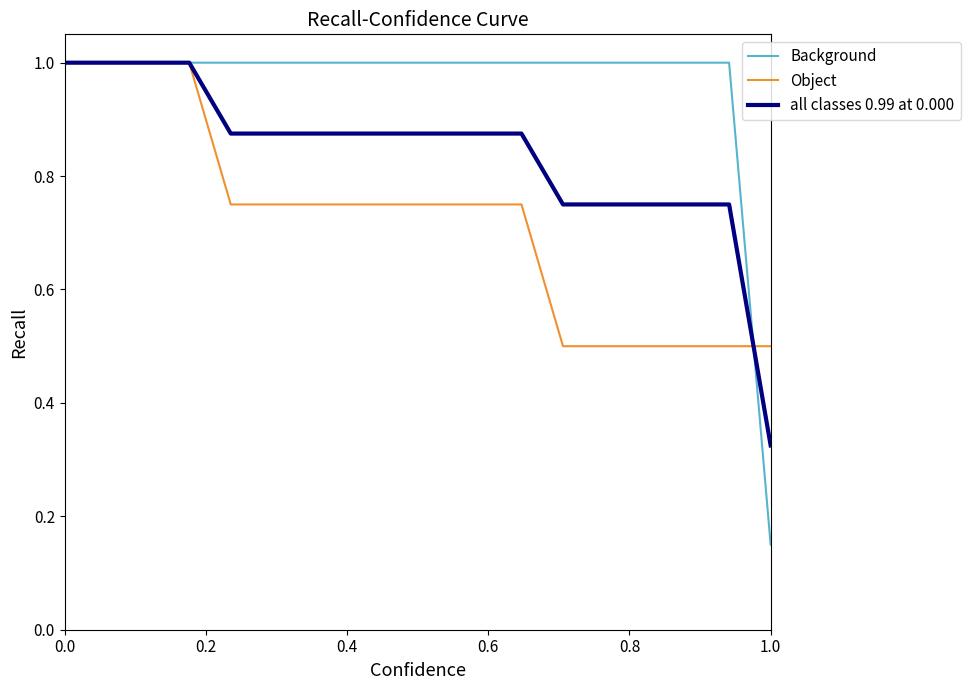

What is the highest value of the Object series?

1.0